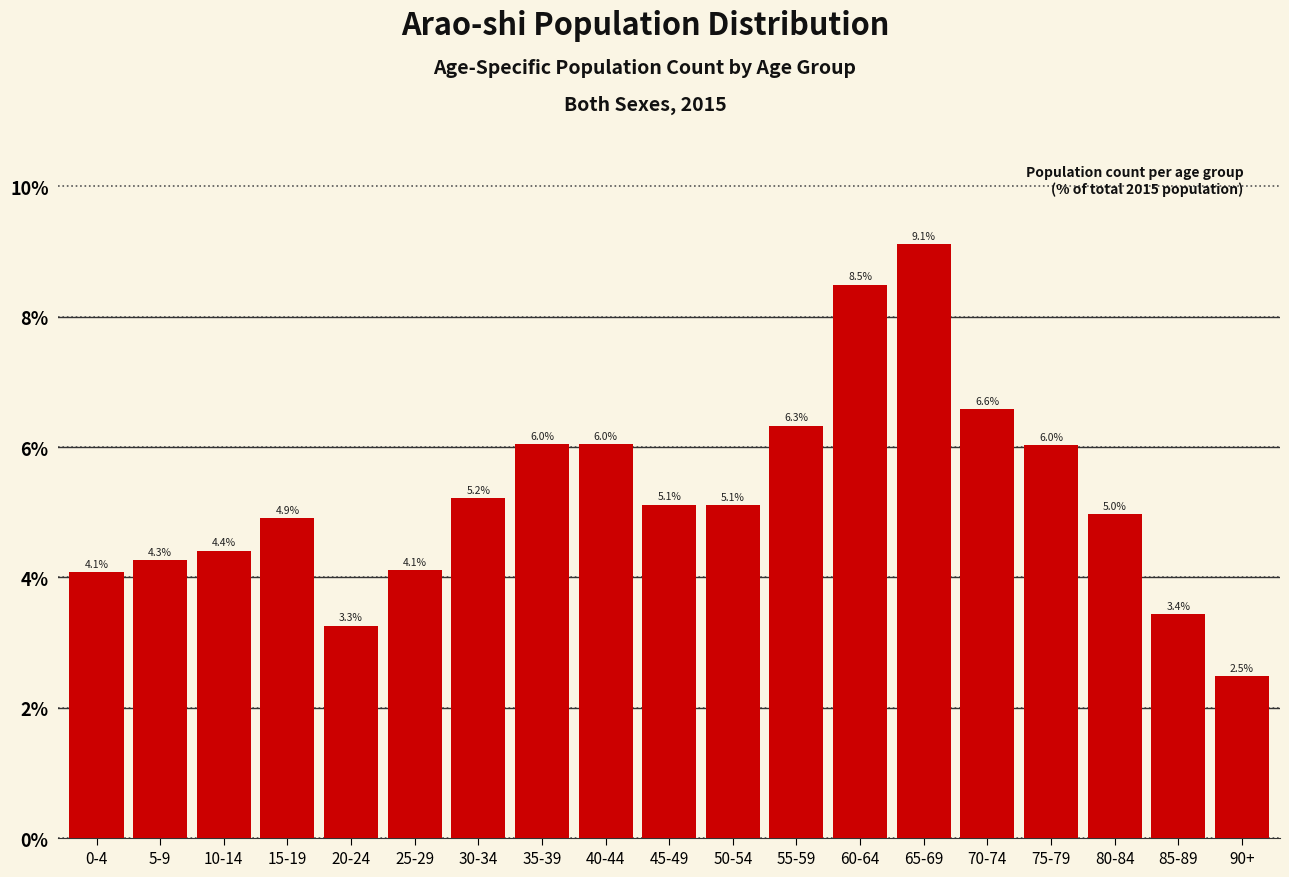

Reading left to right, what are all the values shown in this chart?

4.1	4.3	4.4	4.9	3.3	4.1	5.2	6.0	6.0	5.1	5.1	6.3	8.5	9.1	6.6	6.0	5.0	3.4	2.5